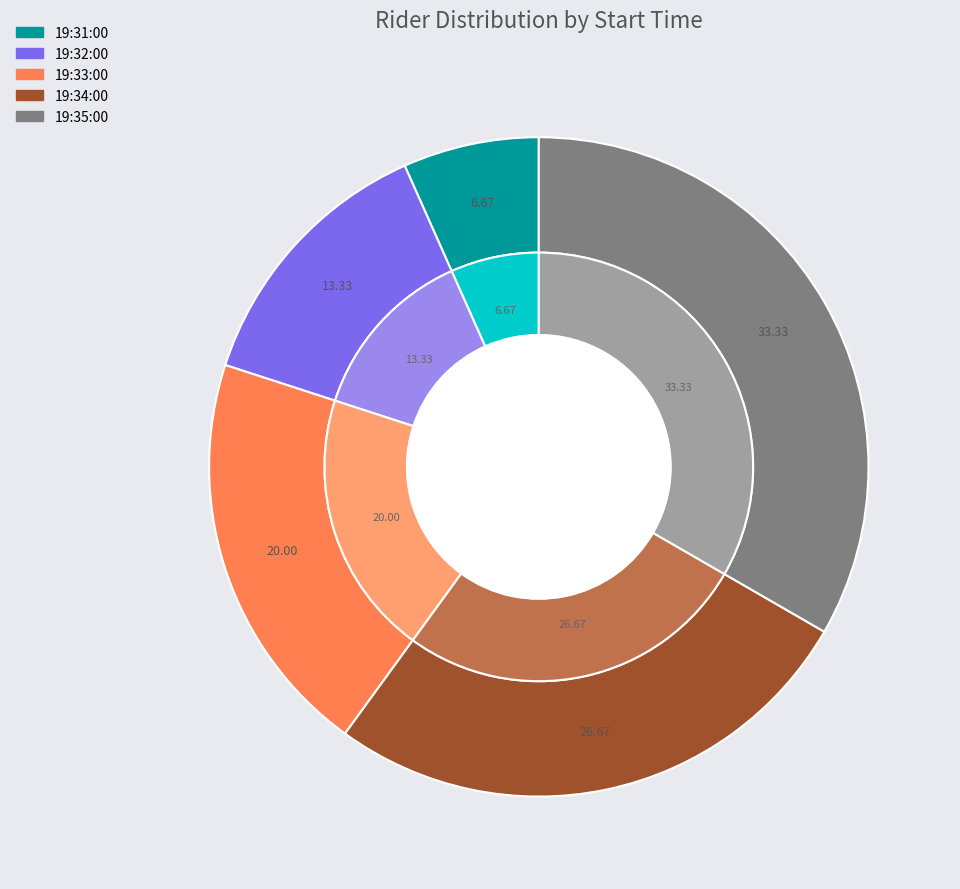

Rank the categories by value from lowest to highest.

19:31:00, 19:32:00, 19:33:00, 19:34:00, 19:35:00